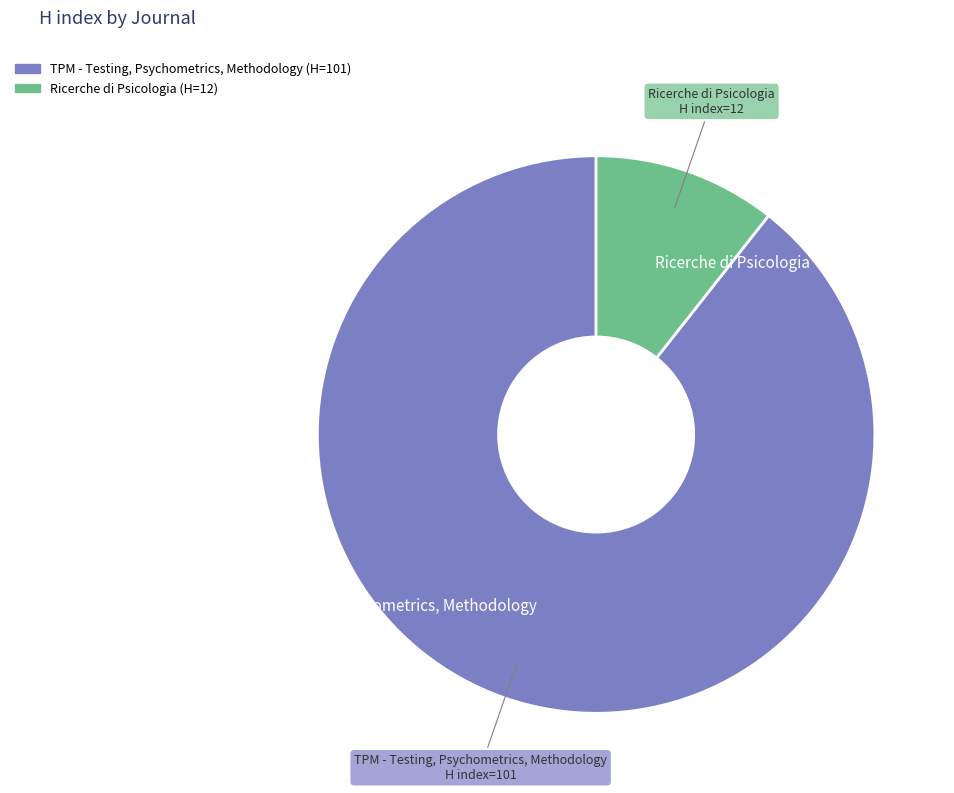

Rank the categories by value from highest to lowest.

TPM - Testing, Psychometrics, Methodology, Ricerche di Psicologia